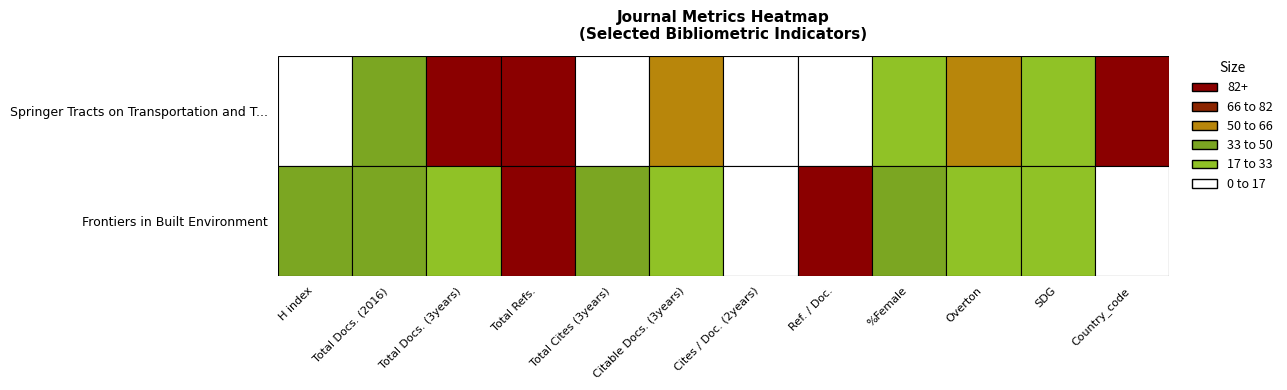

What is the difference between the second highest and minimum values in the Springer Tracts on Transportation and T... series?

146